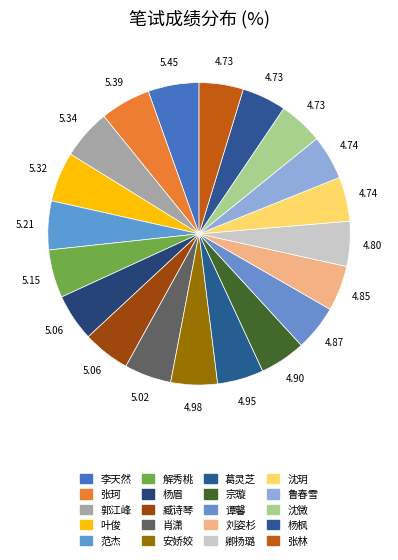

Count the number of slices in the pie.

20